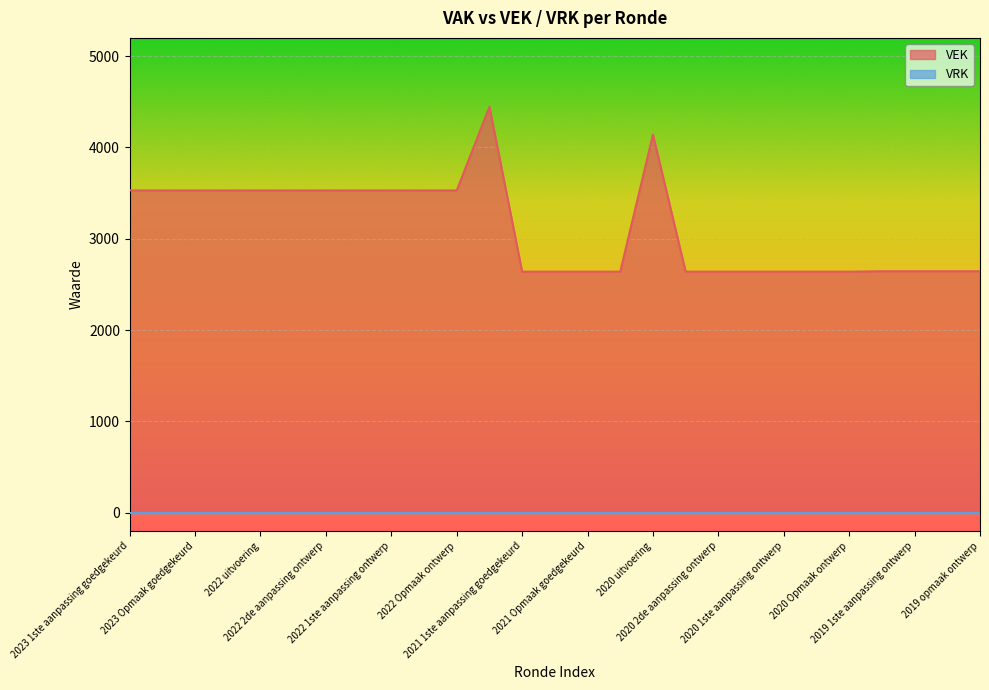

Reading left to right, transcribe all the data shown in this chart.

2023 1ste aanpassing goedgekeurd=3530	2023 1ste aanpassing ontwerp=3530	2023 Opmaak goedgekeurd=3530	2023 Opmaak ontwerp=3530	2022 uitvoering=3530	2022 2de aanpassing goedgekeurd=3530	2022 2de aanpassing ontwerp=3530	2022 1ste aanpassing goedgekeurd=3530	2022 1ste aanpassing ontwerp=3530	2022 Opmaak goedgekeurd=3530	2022 Opmaak ontwerp=3530	2021 uitvoering=4445	2021 1ste aanpassing goedgekeurd=2640	2021 1ste aanpassing ontwerp=2640	2021 Opmaak goedgekeurd=2640	2021 Opmaak ontwerp=2640	2020 uitvoering=4140	2020 2de aanpassing goedgekeurd=2640	2020 2de aanpassing ontwerp=2640	2020 1ste aanpassing goedgekeurd=2640	2020 1ste aanpassing ontwerp=2640	2020 Opmaak goedgekeurd=2640	2020 Opmaak ontwerp=2640	2019 1ste aanpassing goedgekeurd=2645	2019 1ste aanpassing ontwerp=2645	2019 opmaak goedgekeurd=2645	2019 opmaak ontwerp=2645